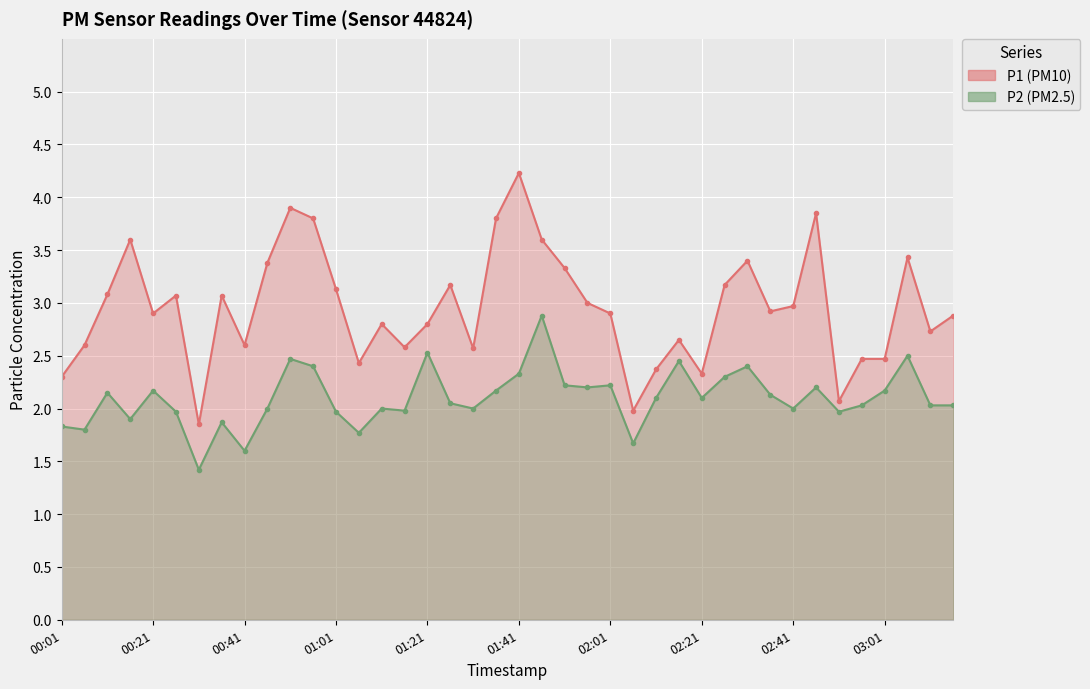

List the series in order of their peak value, highest first.

P1, P2